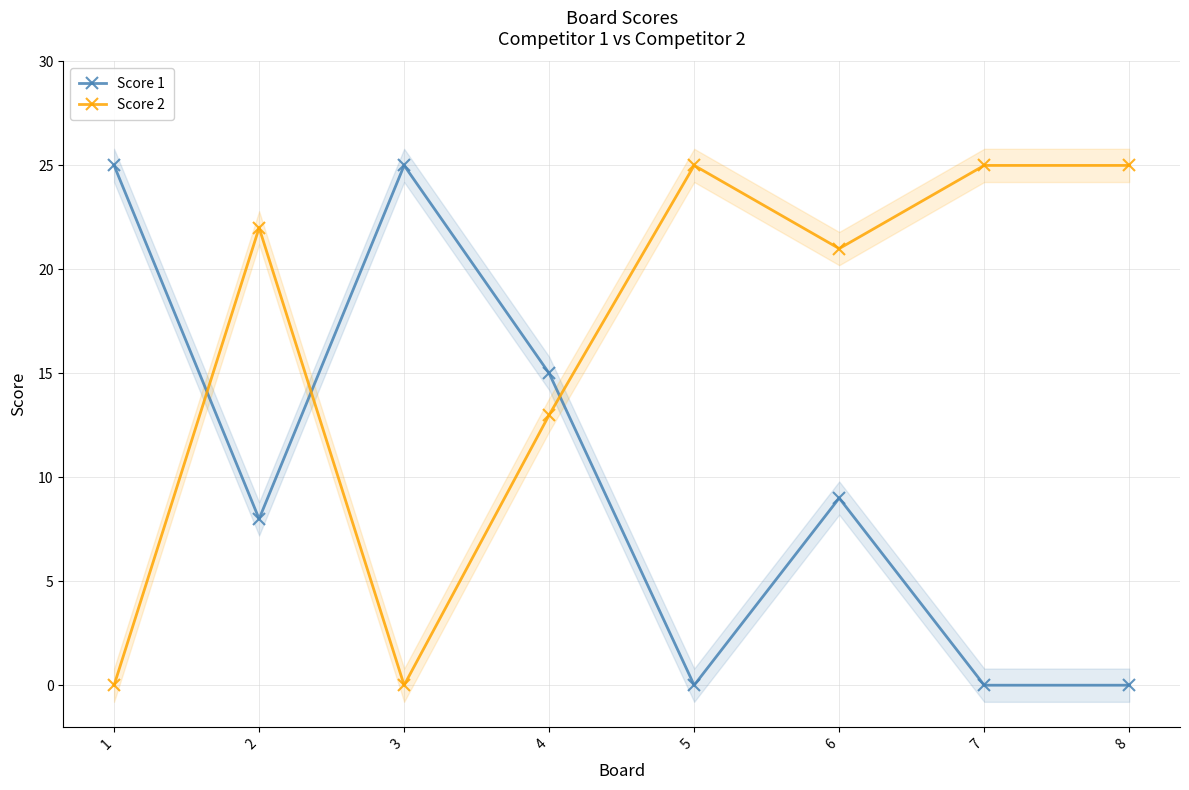

What is the value of the Score 1 point at the 4th from the left?

15